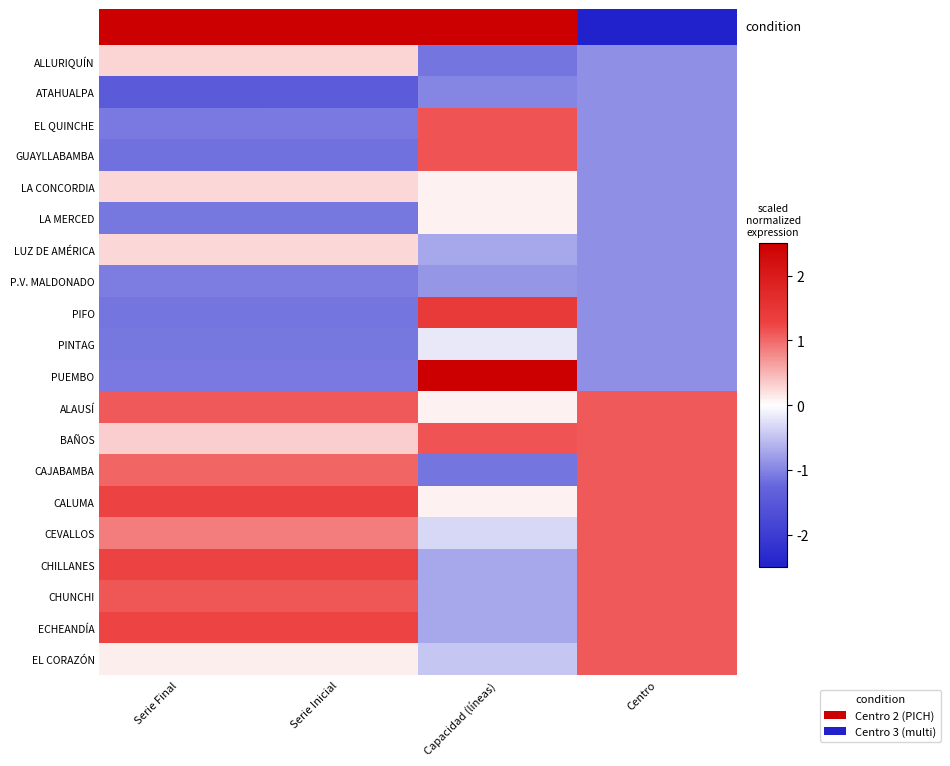

Rank the series at Serie Final from lowest to highest value.

ATAHUALPA, GUAYLLABAMBA, PIFO, PINTAG, LA MERCED, EL QUINCHE, PUEMBO, P.V. MALDONADO, EL CORAZÓN, LUZ DE AMÉRICA, LA CONCORDIA, ALLURIQUÍN, BAÑOS, CEVALLOS, CAJABAMBA, ALAUSÍ, CHUNCHI, ECHEANDÍA, CALUMA, CHILLANES